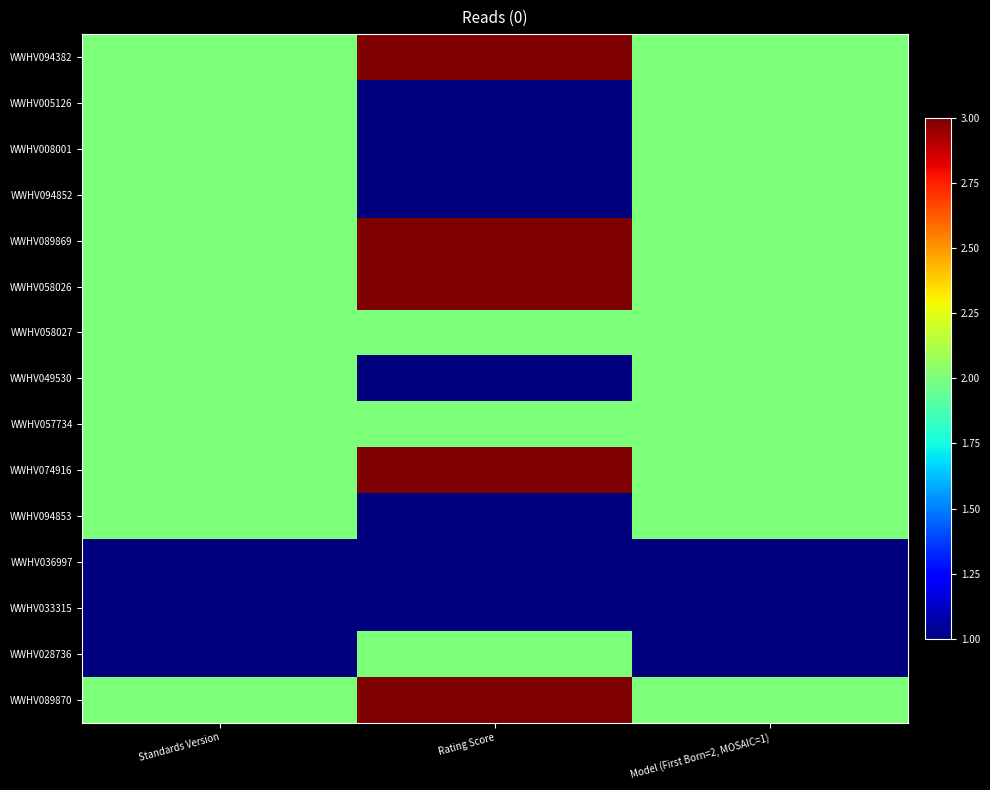

Reading left to right, what are all the values shown in this chart?

WWHV094382: Standards Version=2	Rating Score=3	Model (First Born=2, MOSAIC=1)=2
WWHV005126: Standards Version=2	Rating Score=1	Model (First Born=2, MOSAIC=1)=2
WWHV008001: Standards Version=2	Rating Score=1	Model (First Born=2, MOSAIC=1)=2
WWHV094852: Standards Version=2	Rating Score=1	Model (First Born=2, MOSAIC=1)=2
WWHV089869: Standards Version=2	Rating Score=3	Model (First Born=2, MOSAIC=1)=2
WWHV058026: Standards Version=2	Rating Score=3	Model (First Born=2, MOSAIC=1)=2
WWHV058027: Standards Version=2	Rating Score=2	Model (First Born=2, MOSAIC=1)=2
WWHV049530: Standards Version=2	Rating Score=1	Model (First Born=2, MOSAIC=1)=2
WWHV057734: Standards Version=2	Rating Score=2	Model (First Born=2, MOSAIC=1)=2
WWHV074916: Standards Version=2	Rating Score=3	Model (First Born=2, MOSAIC=1)=2
WWHV094853: Standards Version=2	Rating Score=1	Model (First Born=2, MOSAIC=1)=2
WWHV036997: Standards Version=1	Rating Score=1	Model (First Born=2, MOSAIC=1)=1
WWHV033315: Standards Version=1	Rating Score=1	Model (First Born=2, MOSAIC=1)=1
WWHV028736: Standards Version=1	Rating Score=2	Model (First Born=2, MOSAIC=1)=1
WWHV089870: Standards Version=2	Rating Score=3	Model (First Born=2, MOSAIC=1)=2